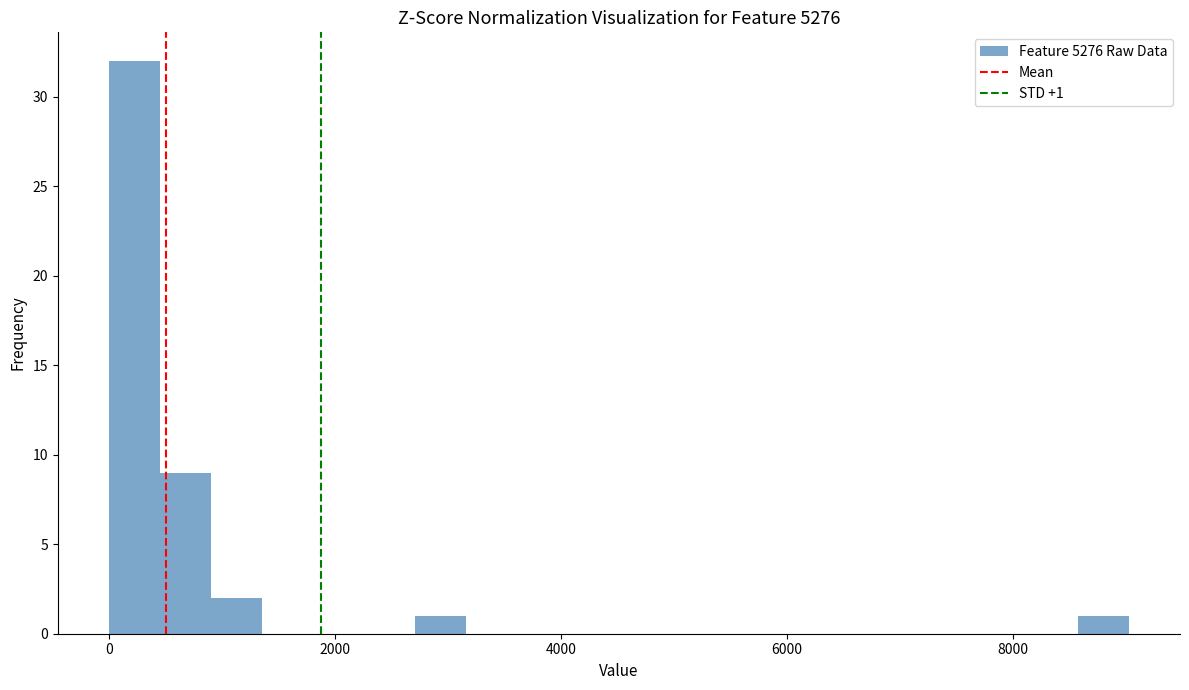

Around what value on the x-axis is the tallest bar? Give the approximate position of its centre, as read against the axis.

200